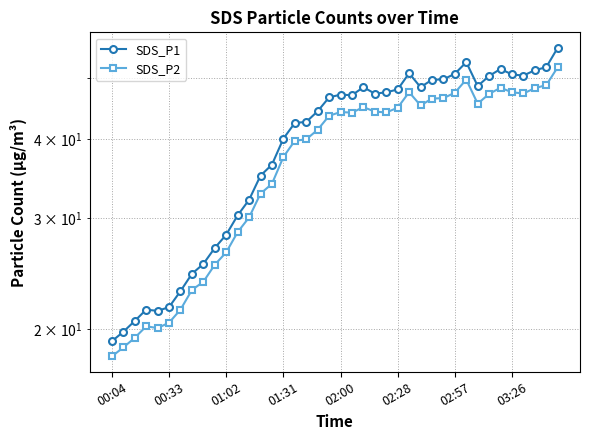

What position from the left is 29?

30